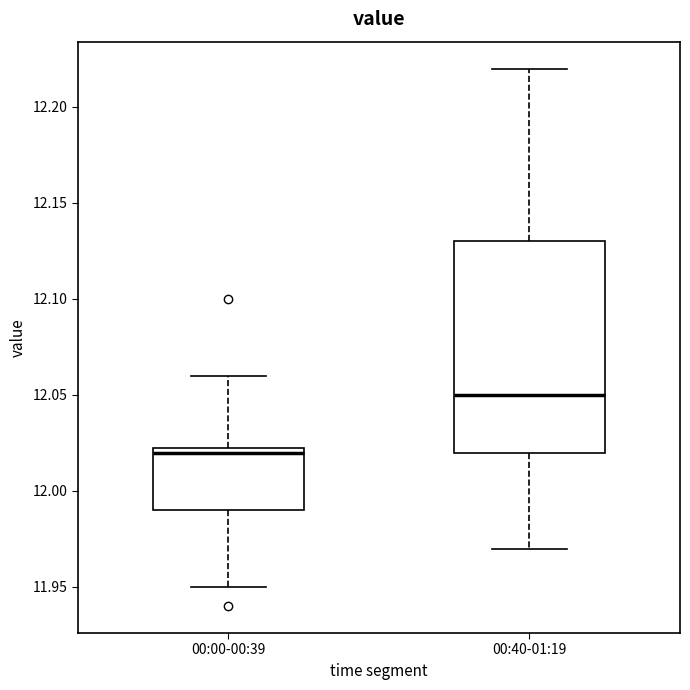

Comparing the boxes themselves (not the whiskers), which one is the tallest?

00:40-01:19